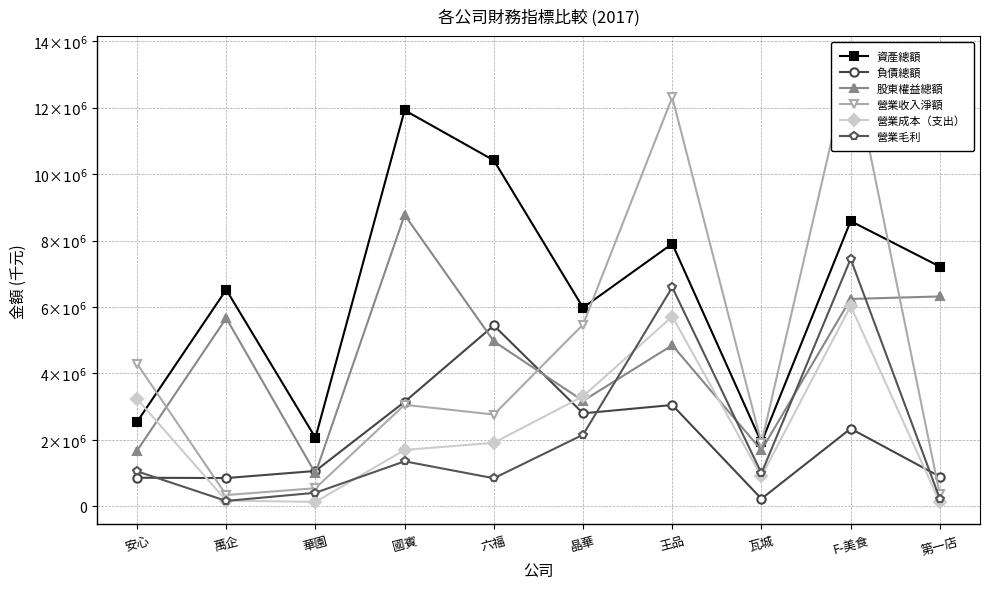

The value of 股東權益總額 at 瓦城 is 1693634. True or false?

True